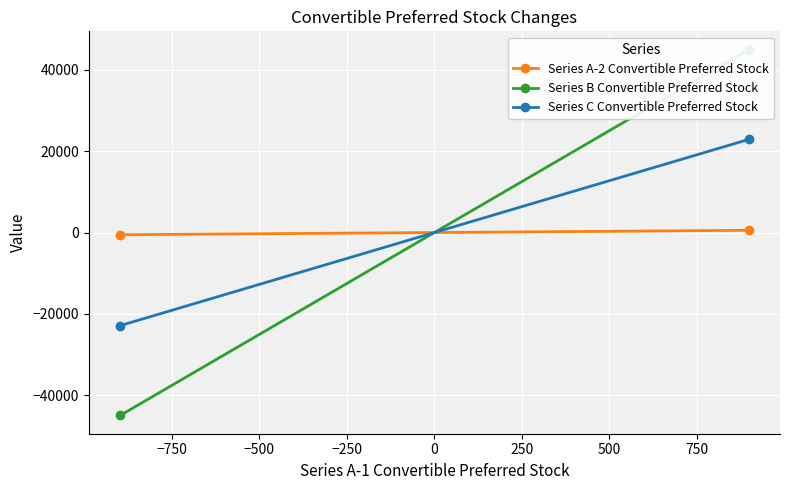

How many values in Series A-2 Convertible Preferred Stock are above zero?

1